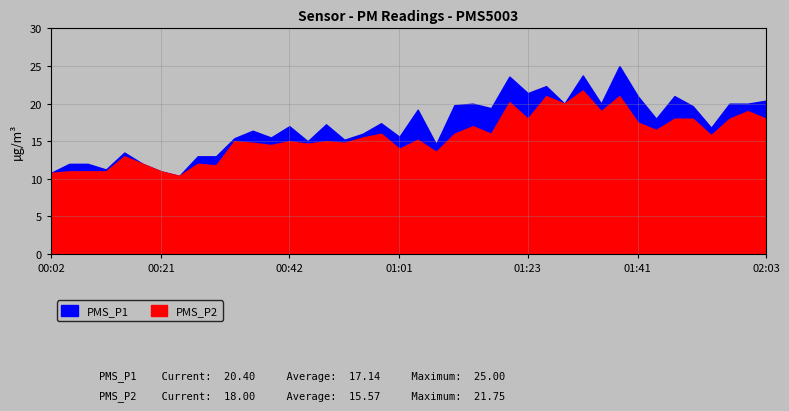

What is the lowest value of the PMS_P2 series?

10.4